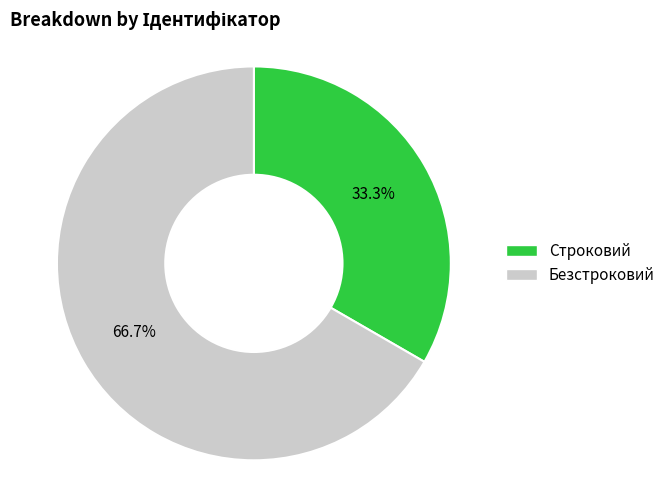

What is the largest slice in the pie chart?

Безстроковий